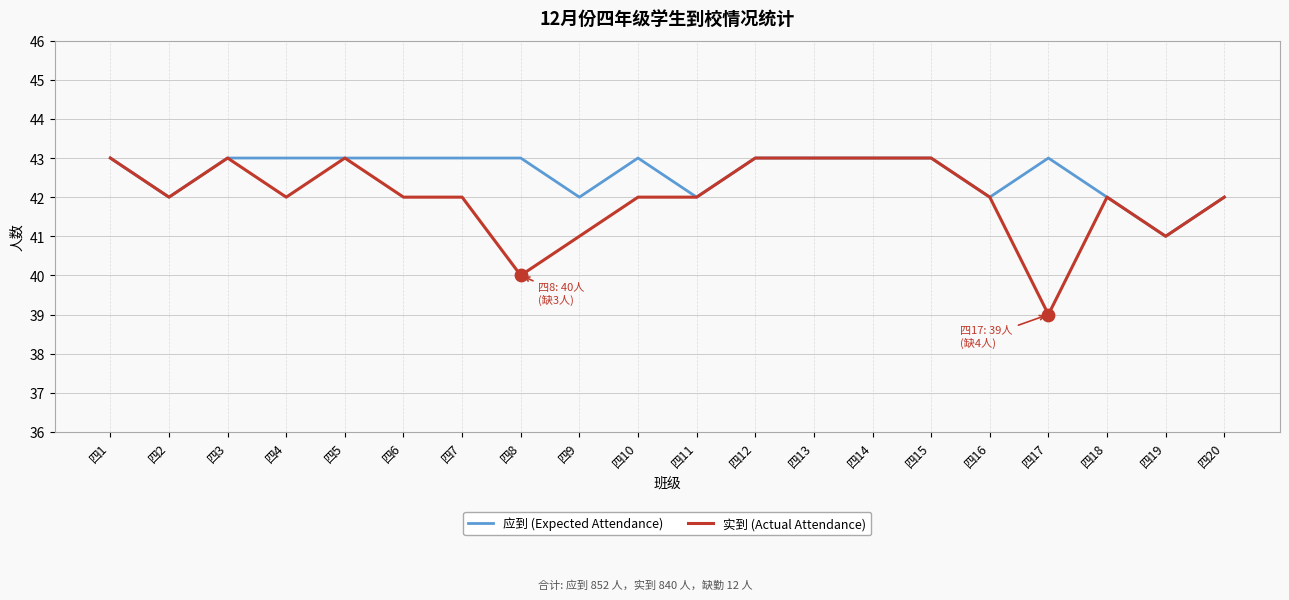

What are all the series names shown in the legend?

应到 (Expected Attendance), 实到 (Actual Attendance)